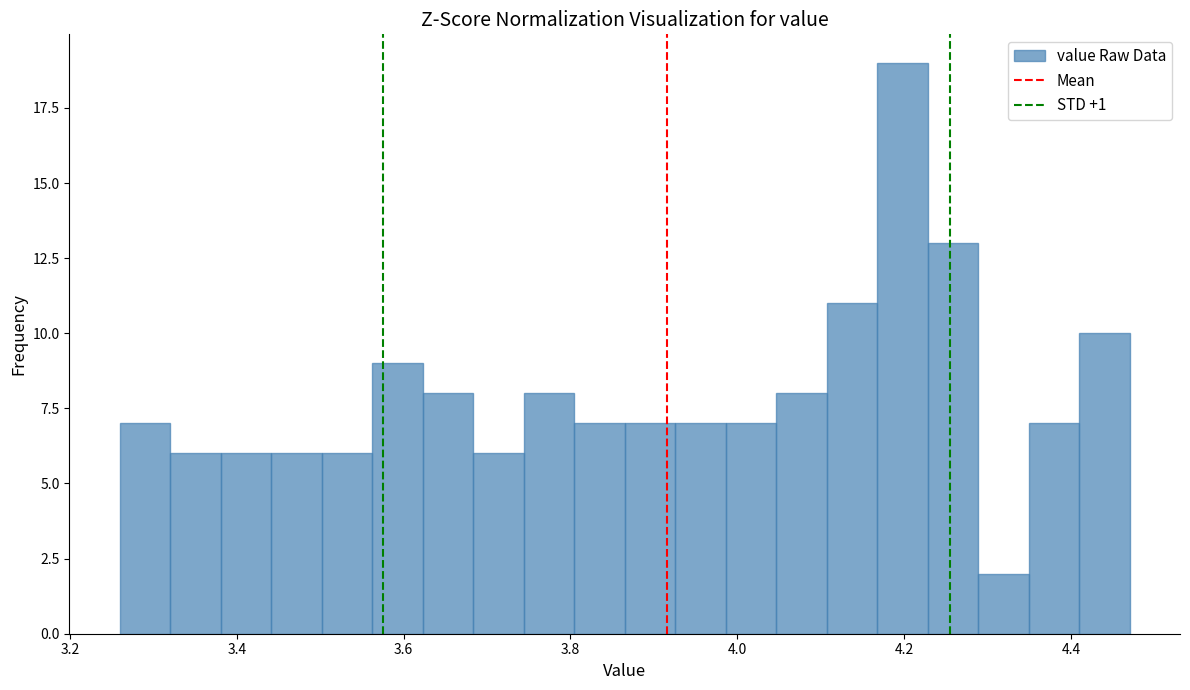

Read against the x-axis, roughly where is the centre of the tallest bar?

4.20